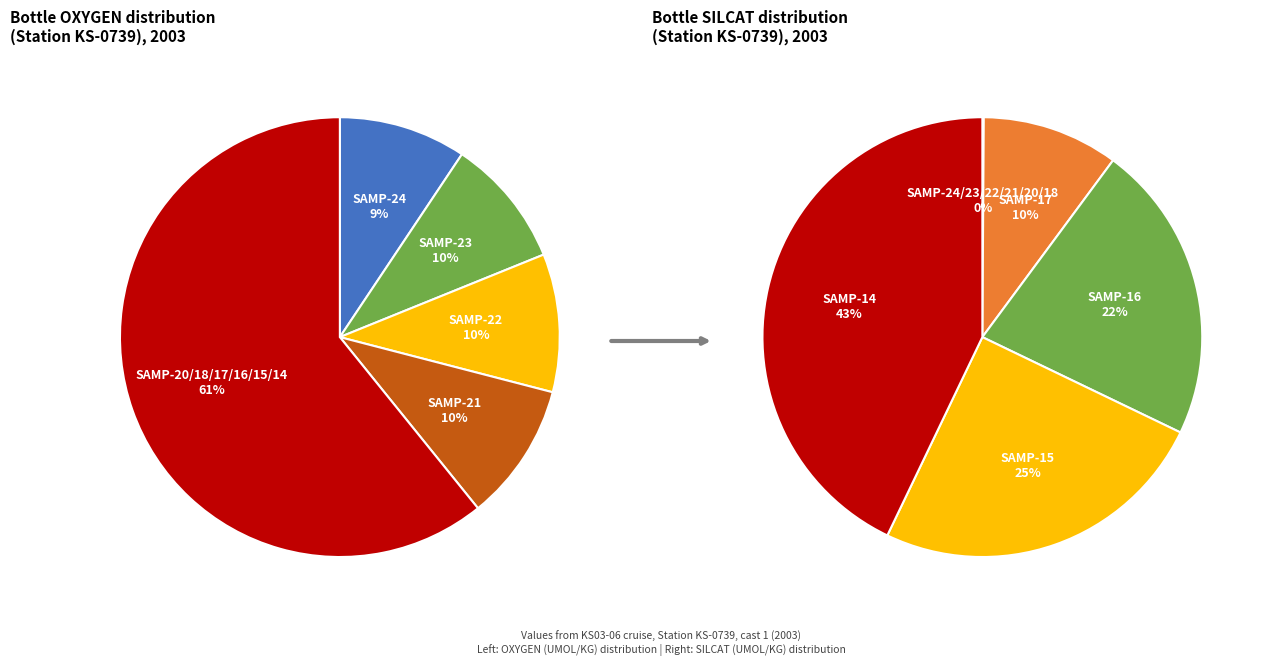

True or false: SAMPNO-18 accounts for 12% of the total.

False